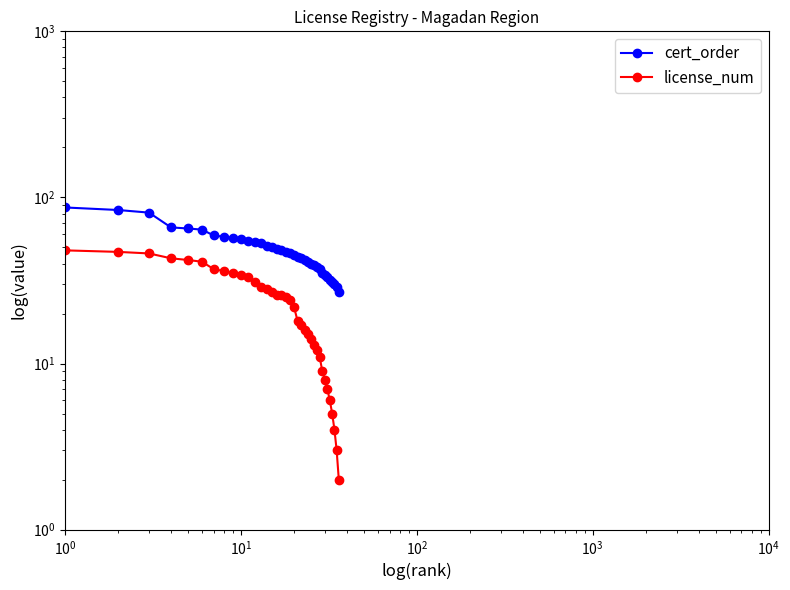

Does the chart display data point markers on the line(s)?

Yes